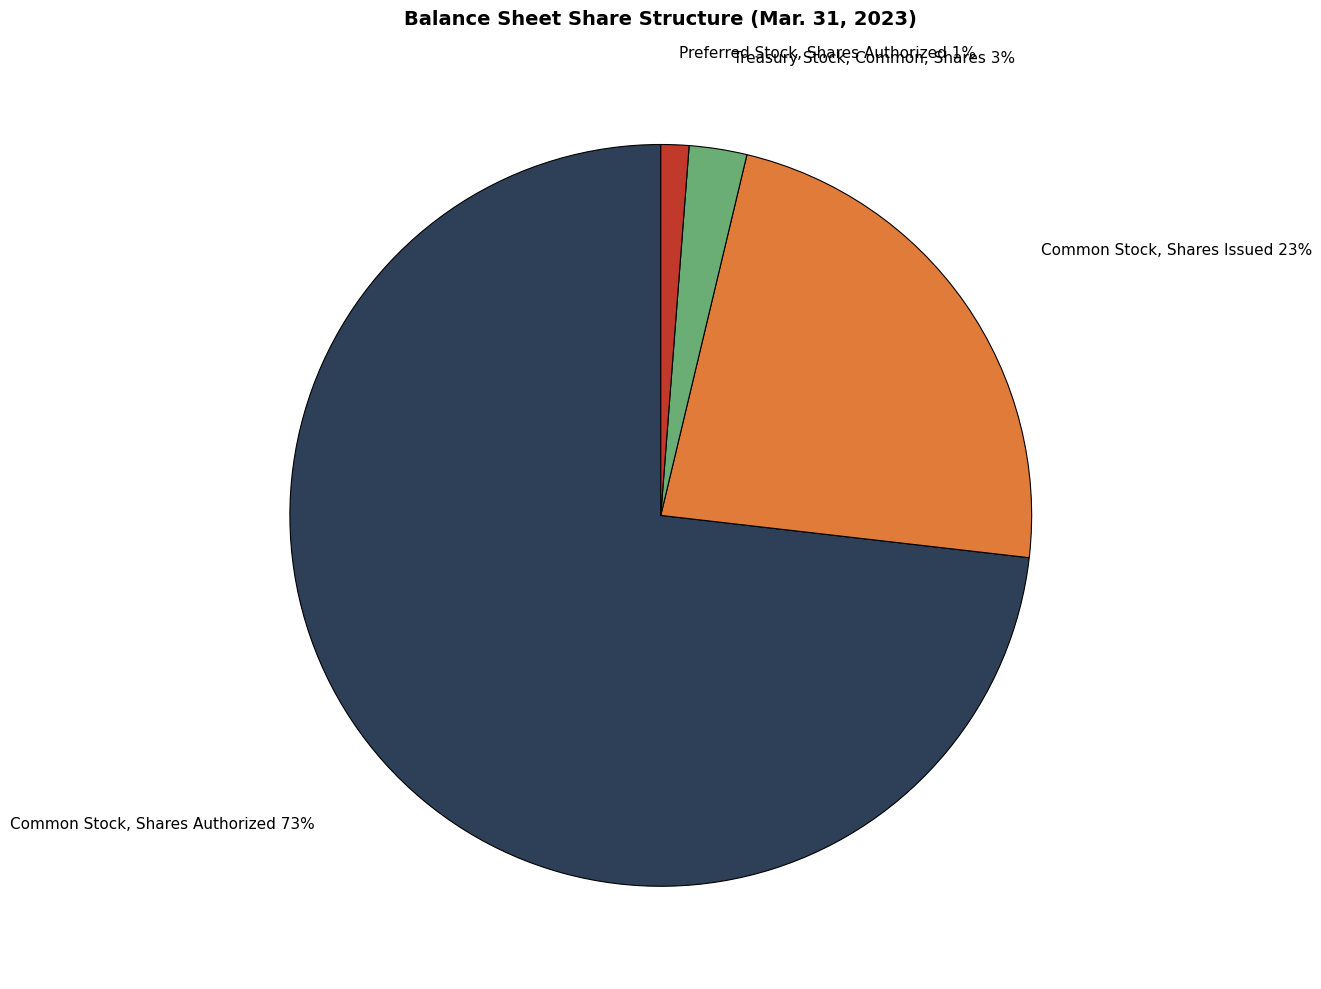

Which has a higher value, Treasury Stock, Common, Shares or Common Stock, Shares Issued?

Common Stock, Shares Issued